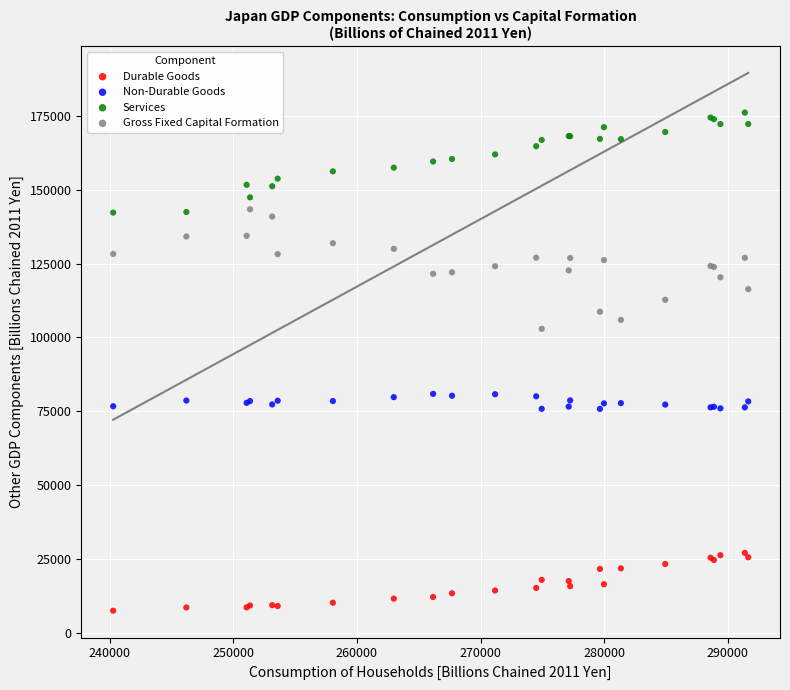

Which series contains the lowest Y value?

Durable Goods